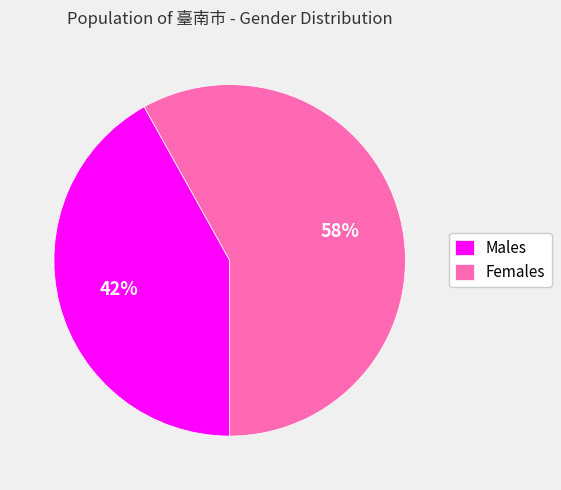

Is it true that Males is 42% of the pie?

True